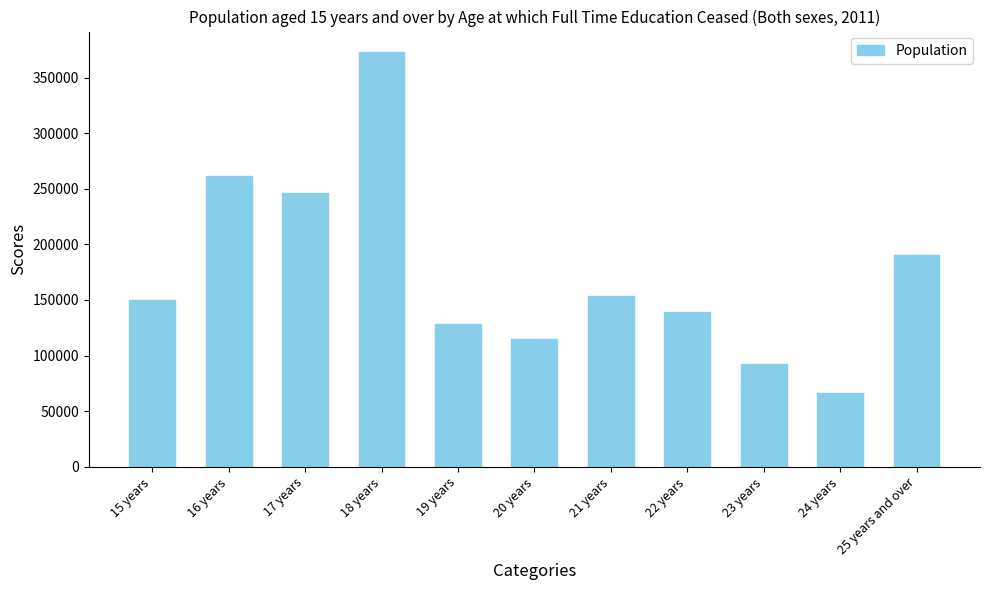

Reading left to right, transcribe all the data shown in this chart.

149580	261042	245840	372689	128081	114927	153731	139046	92309	65921	190847